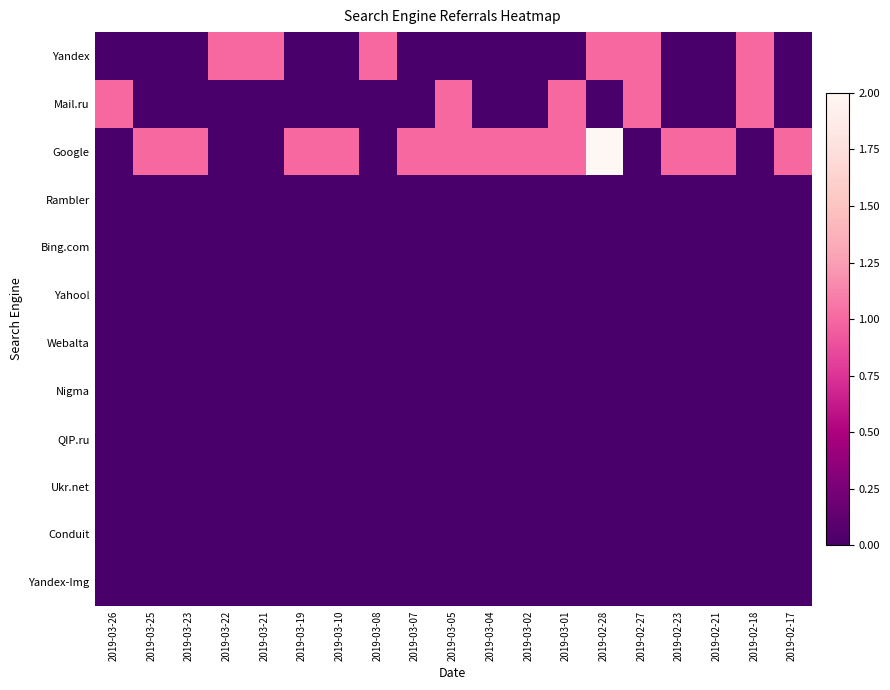

Rank the series at 2019-02-27 from highest to lowest value.

Yandex, Mail.ru, Google, Rambler, Bing.com, Yahoo!, Webalta, Nigma, QIP.ru, Ukr.net, Conduit, Yandex-Img